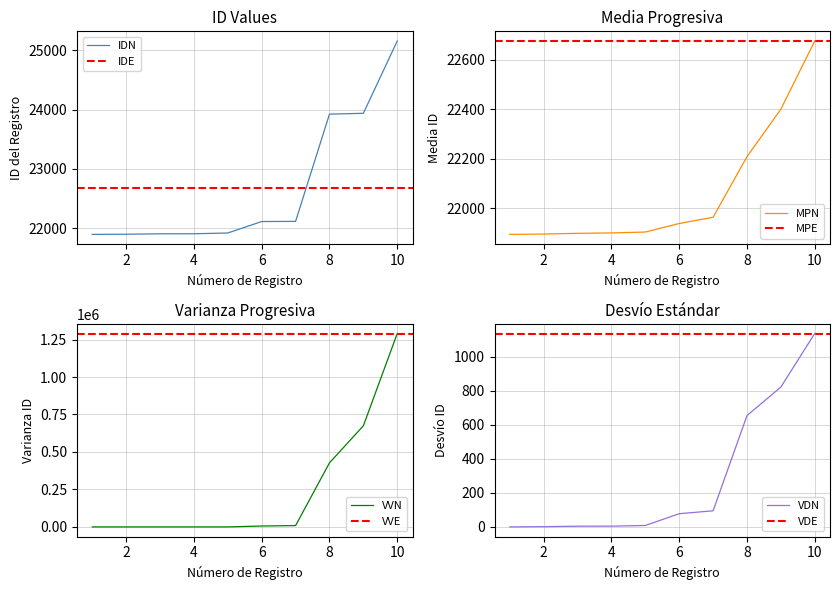

What is the maximum value for IDN?

25155